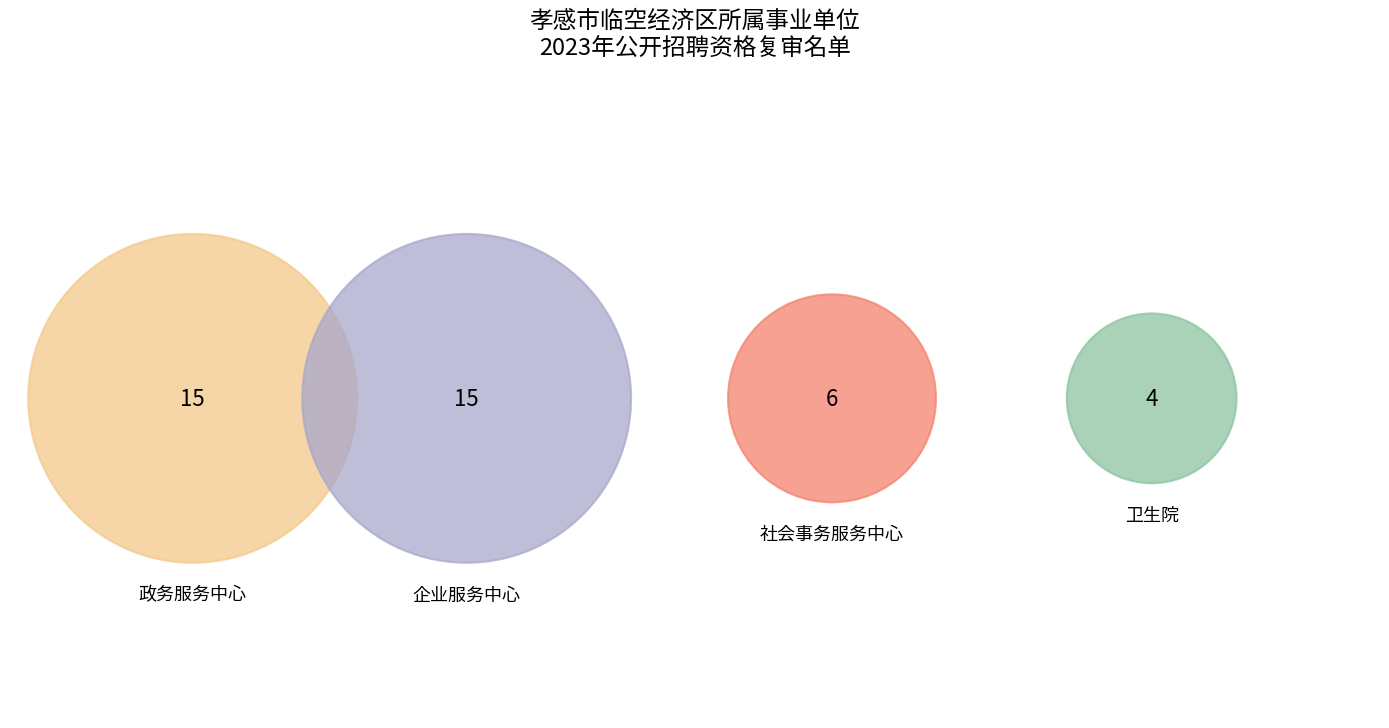

How many segments does this pie chart have?

4